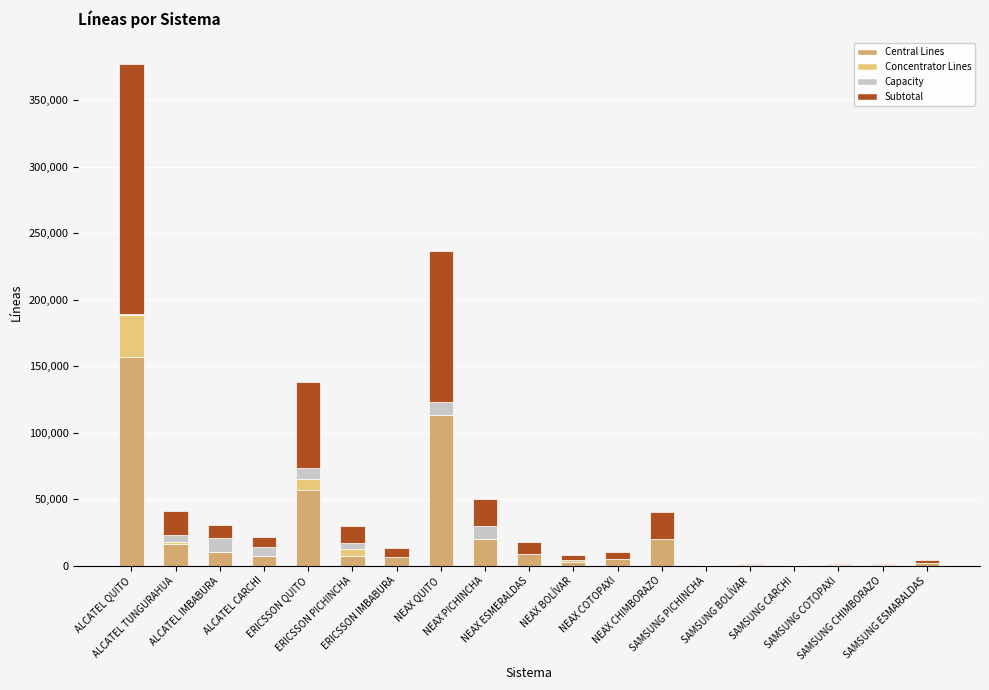

Does the chart contain stacked bars?

Yes